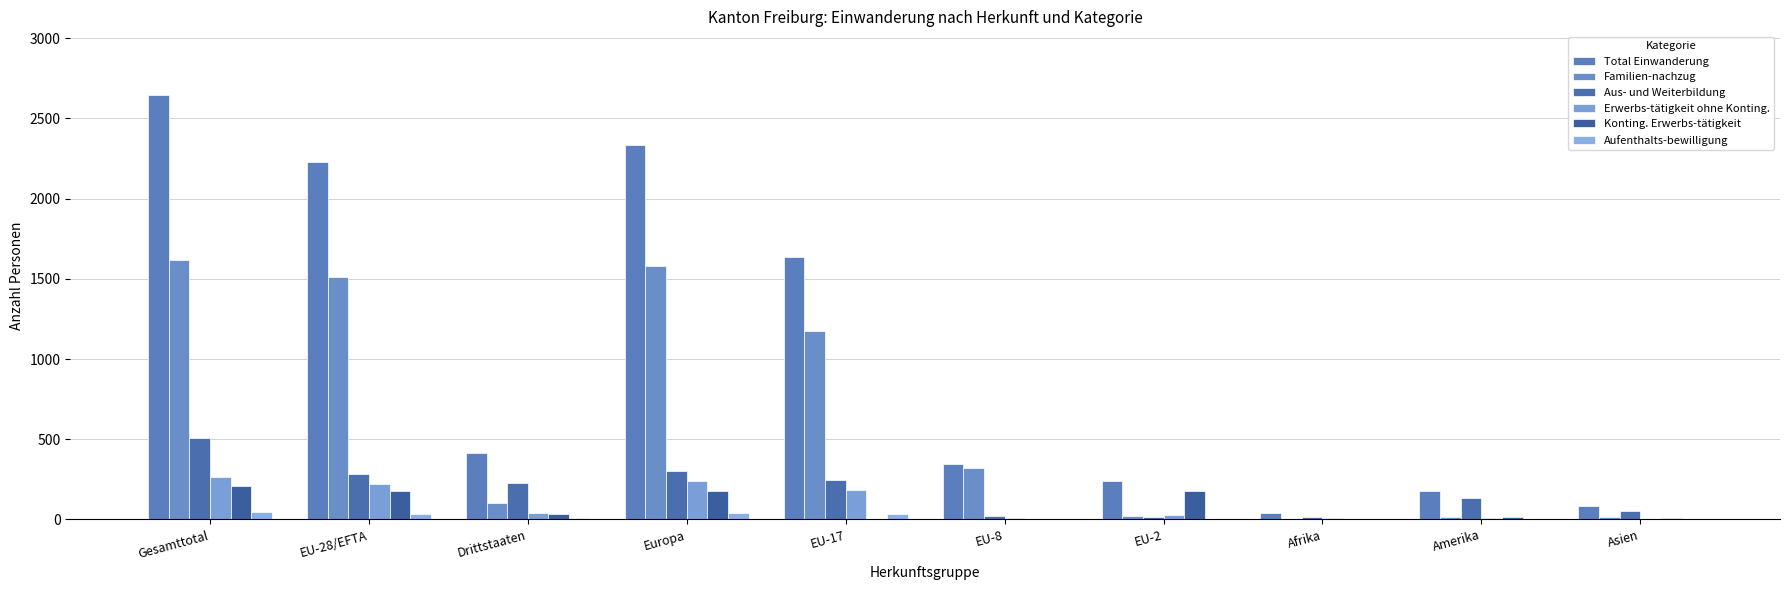

How many distinct data groups are displayed?

6